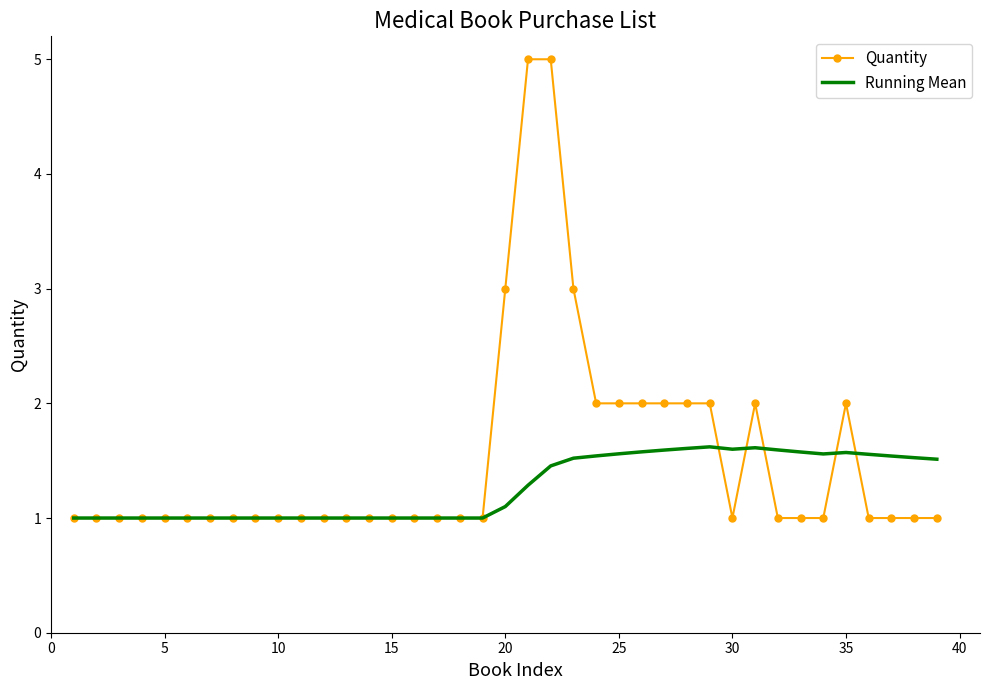

Which series has the widest spread of values?

Quantity